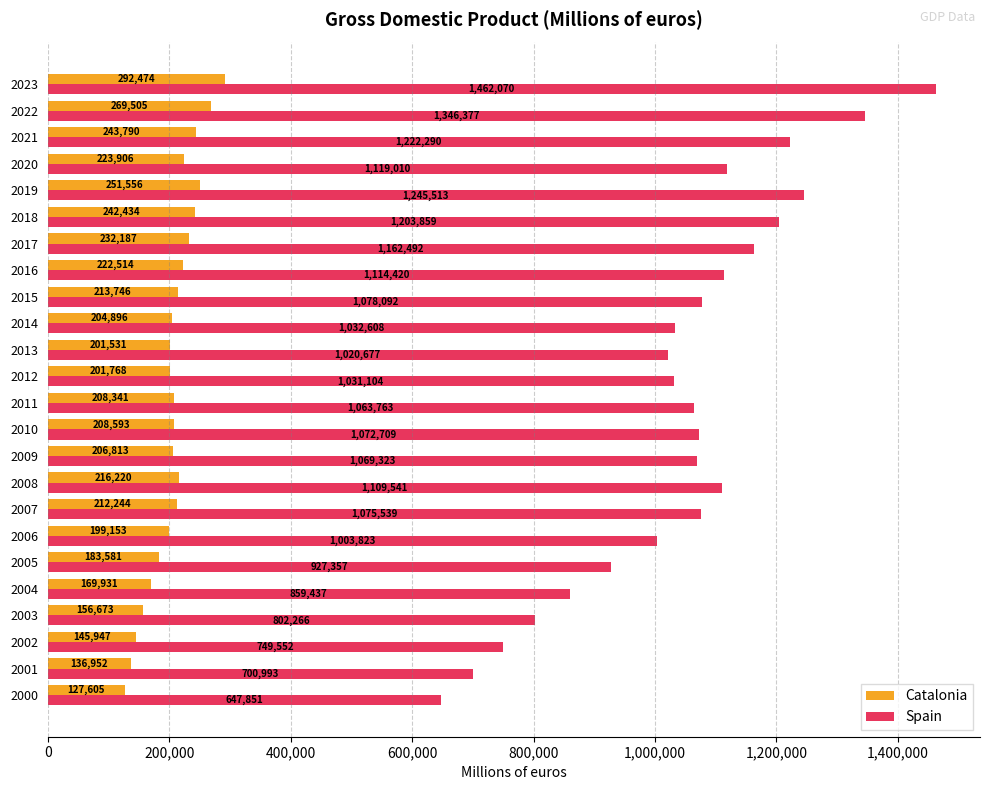

What is the sum of all Catalonia values?

4972360